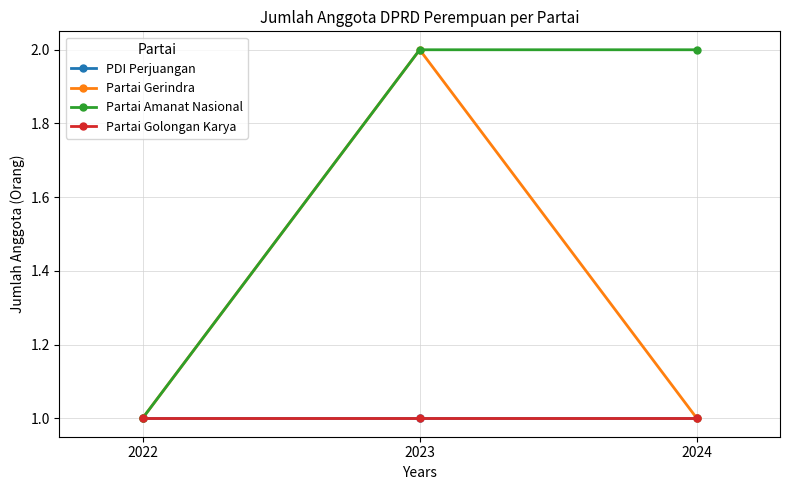

Is this an area chart (filled region under the line)?

No